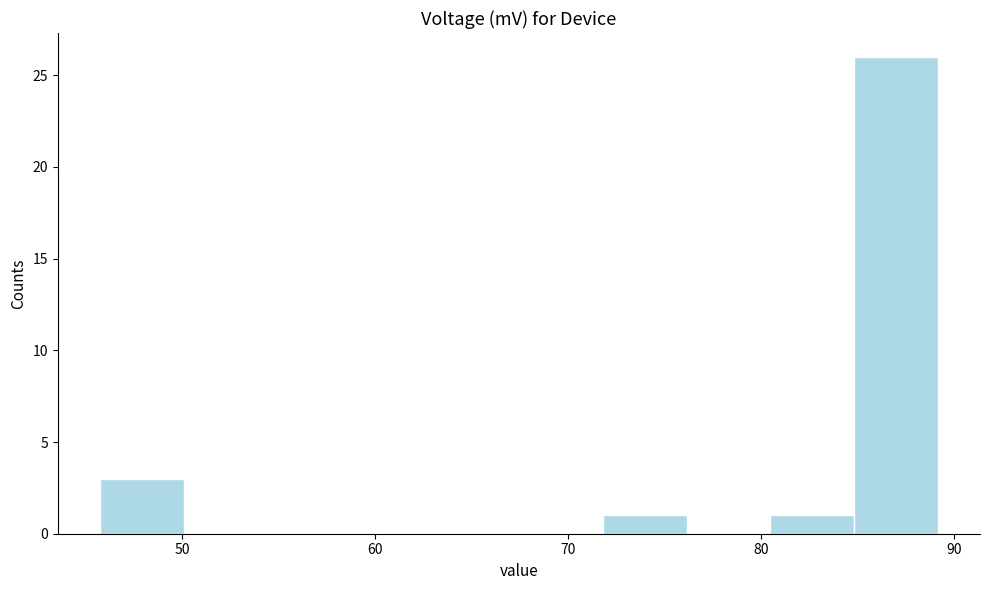

How tall is the bar that spans 80 to 85 on the x-axis? Neither the bar edges nor the heights are printed on the chart, so give them approximately, as read against the axes.

1